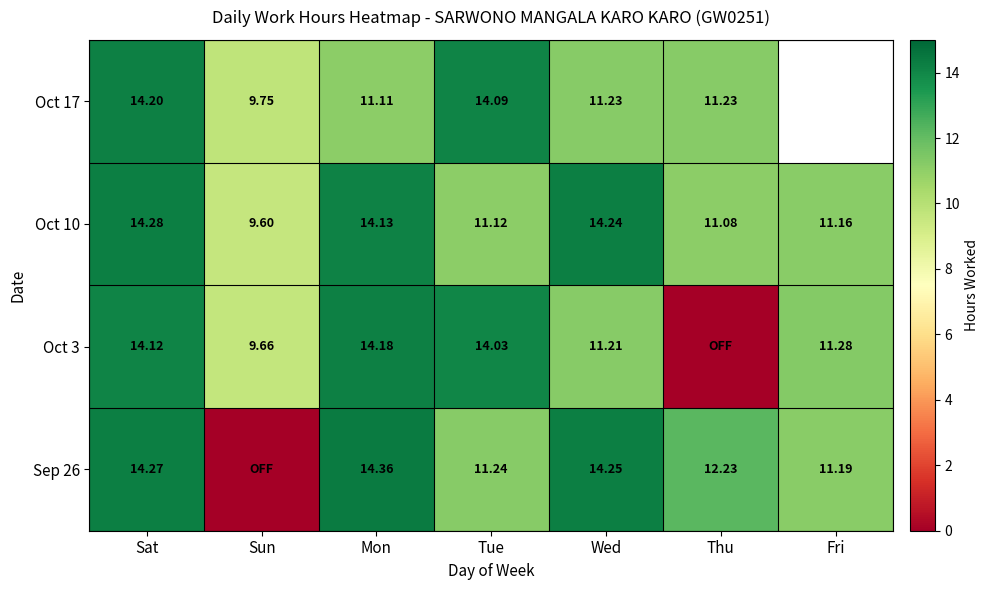

At Mon, list the series in order from smallest to largest.

Oct 17, Oct 10, Oct 3, Sep 26